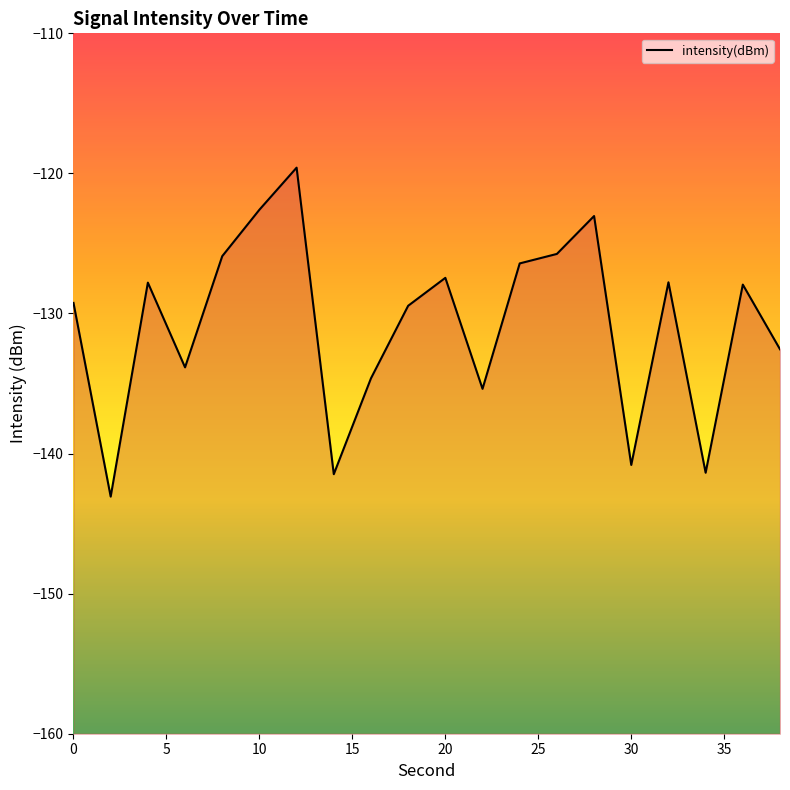

Reading left to right, list all the values displayed in this chart.

-129.2	-143.1	-127.8	-133.8	-125.9	-122.6	-119.6	-141.5	-134.6	-129.4	-127.5	-135.4	-126.4	-125.7	-123.0	-140.8	-127.8	-141.4	-127.9	-132.6